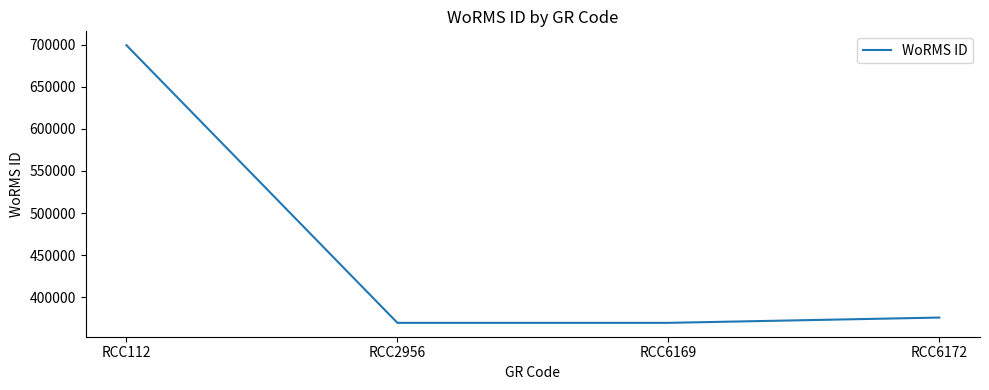

Which has a higher value, RCC6172 or RCC6169?

RCC6172